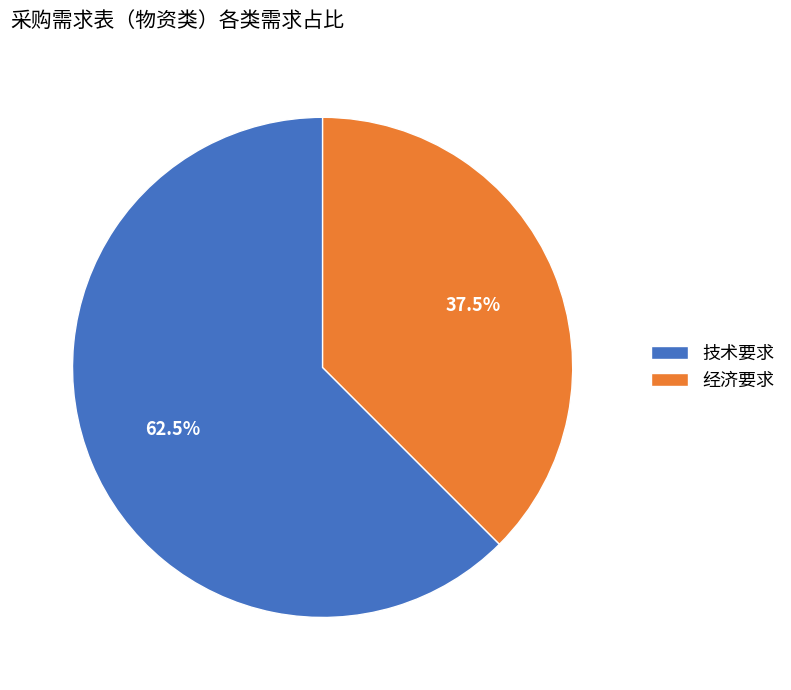

The 技术要求 slice represents 49% of the pie. True or false?

False